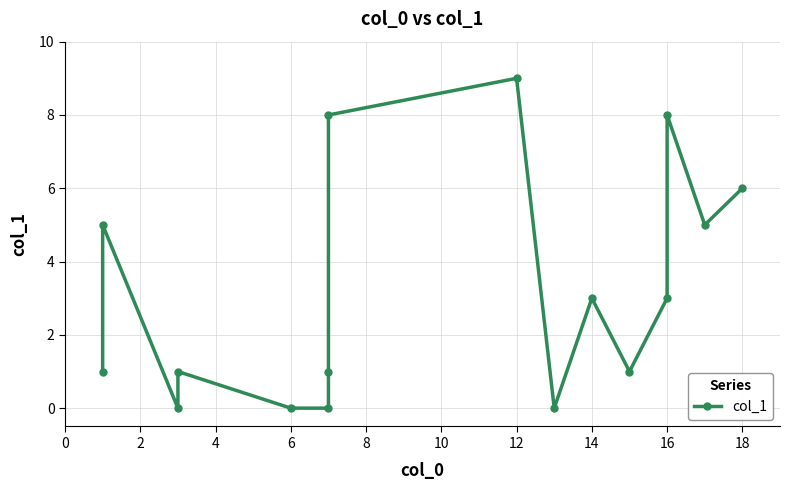

The value at 0 is 8. True or false?

False